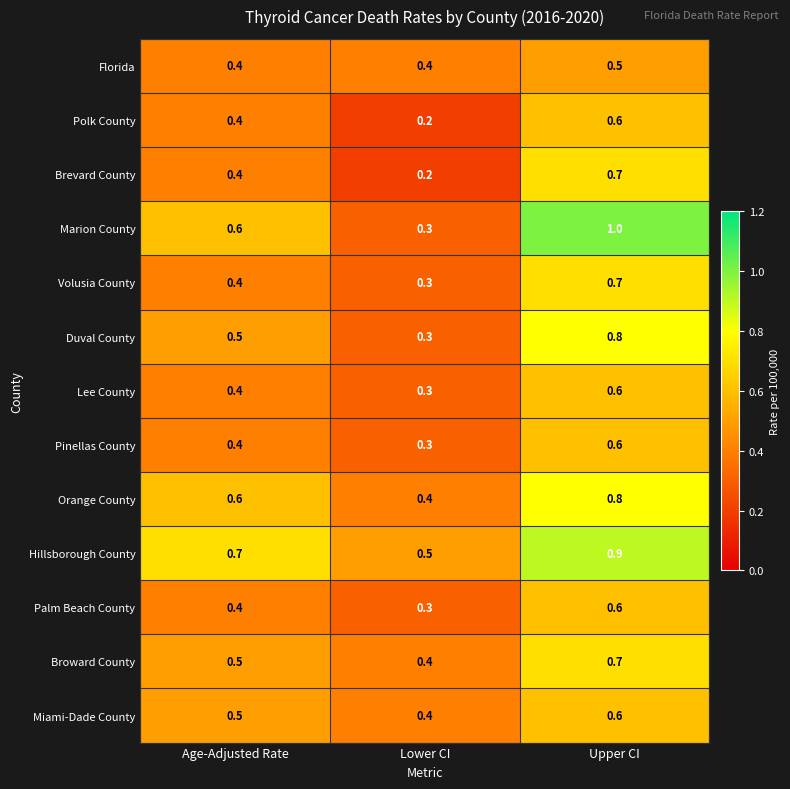

At which label is Broward County closest to 0?

Lower CI